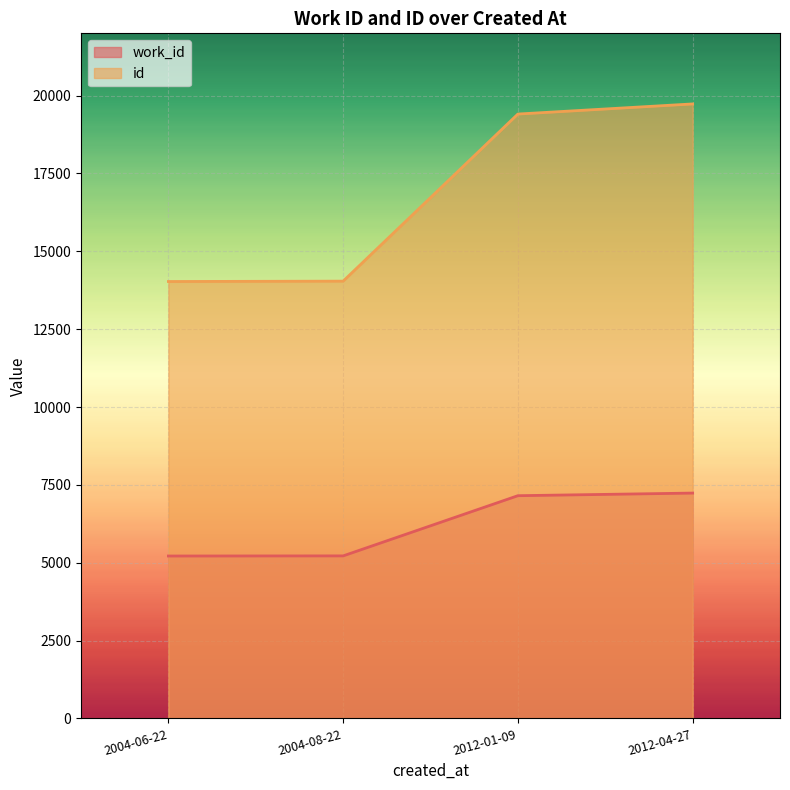

True or false: work_id and id intersect in this chart.

False